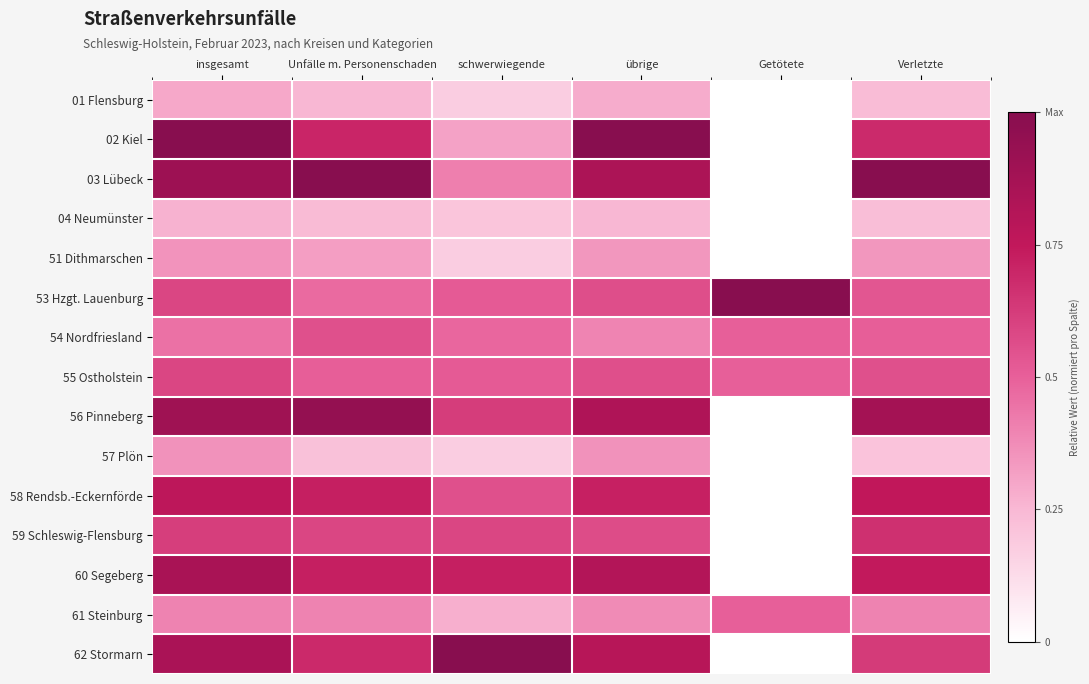

What is the spread (max minus min) of values at schwerwiegende?

0.8